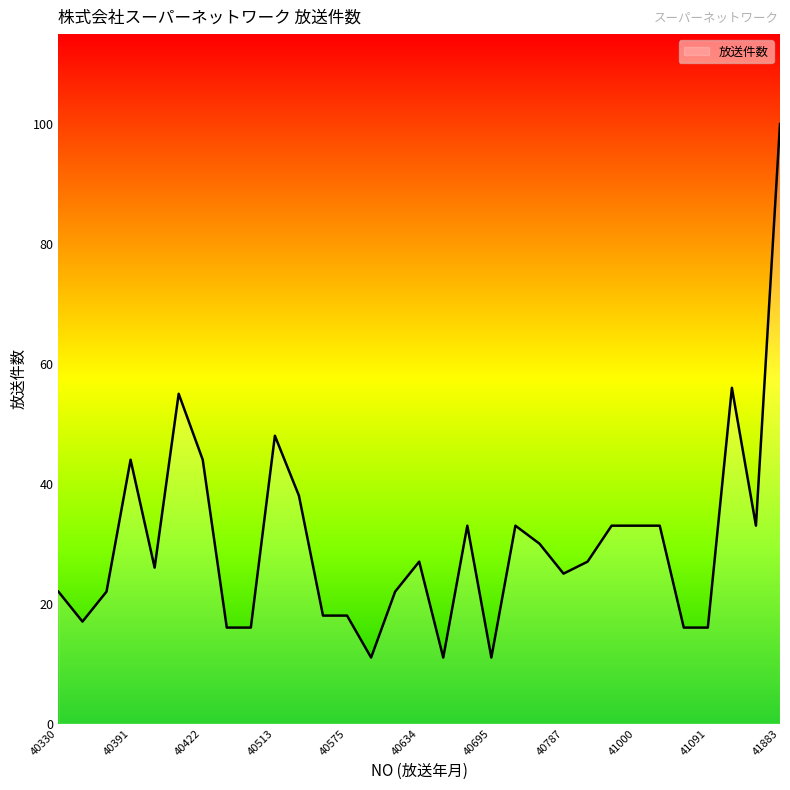

What is the minimum value shown in the chart?

11